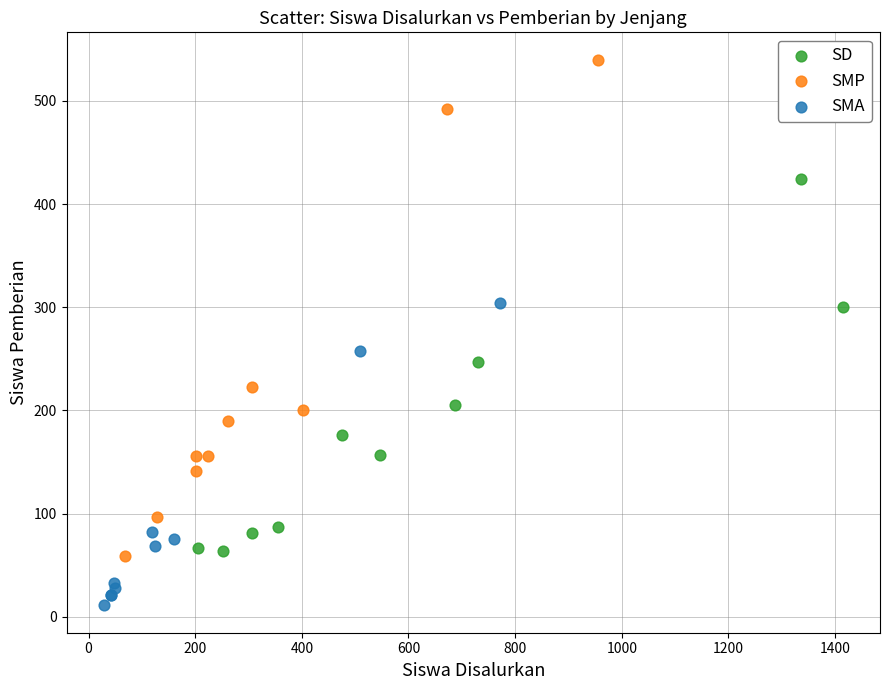

Which series reaches the maximum Y coordinate?

SMP